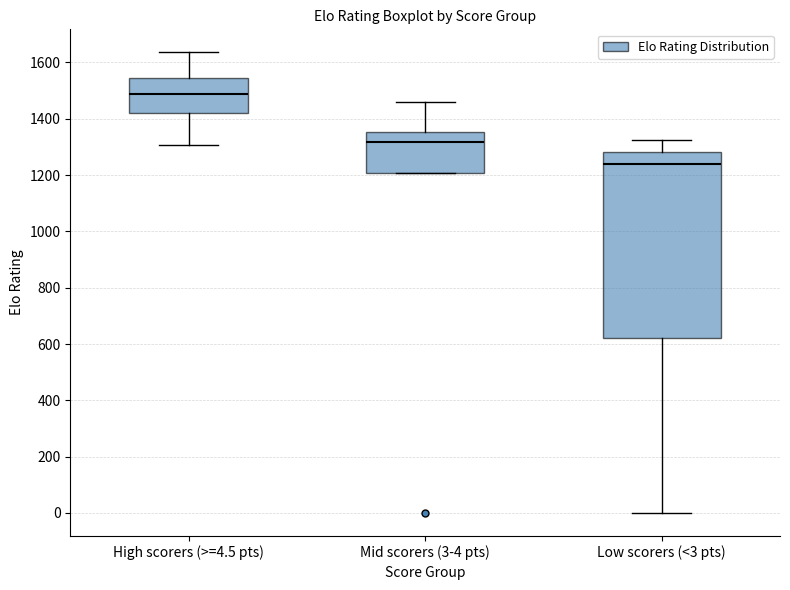

Reading left to right, read every box against the y-axis: the position of its median line, the range the box covers, and the ends of its whiskers. The values are not printed on the chart, so give them approximately, as read against the axis.

High scorers (>=4.5 pts): median 1480, box 1420 to 1540, whiskers 1300 to 1640
Mid scorers (3-4 pts): median 1320, box 1200 to 1360, whiskers 1200 to 1460
Low scorers (<3 pts): median 1240, box 620 to 1280, whiskers 0 to 1320